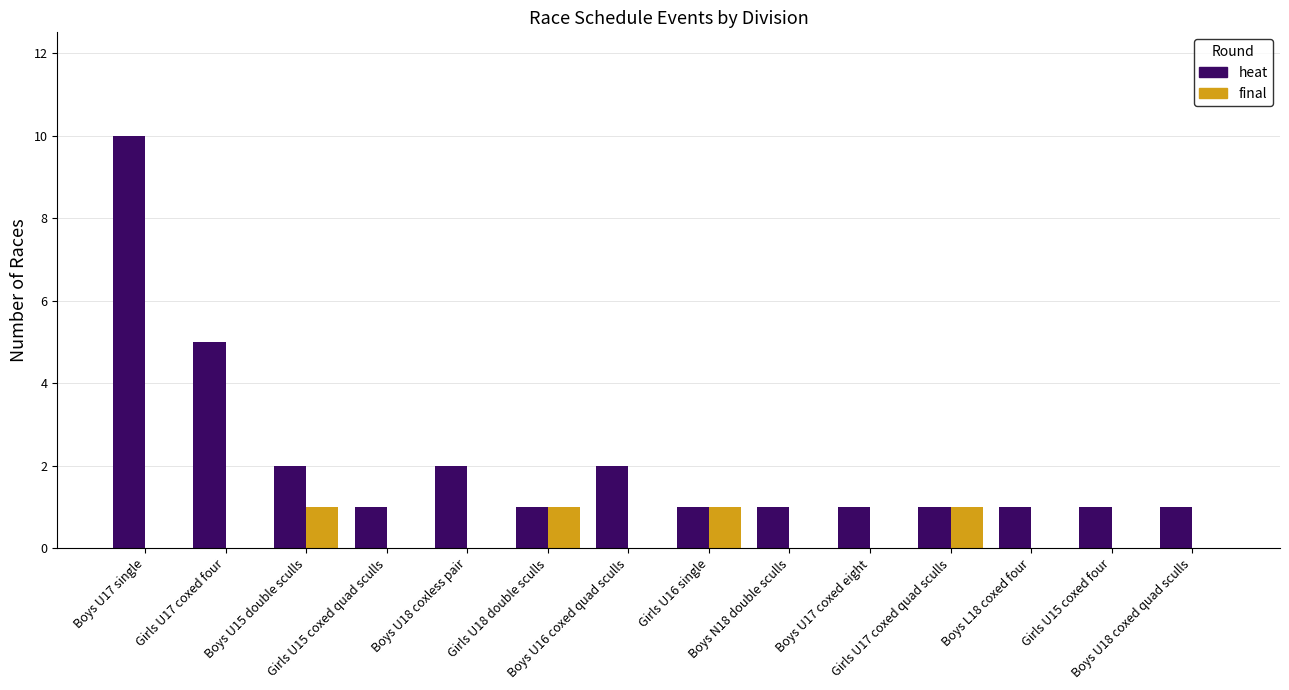

How many final values are between 0 and 1?

14